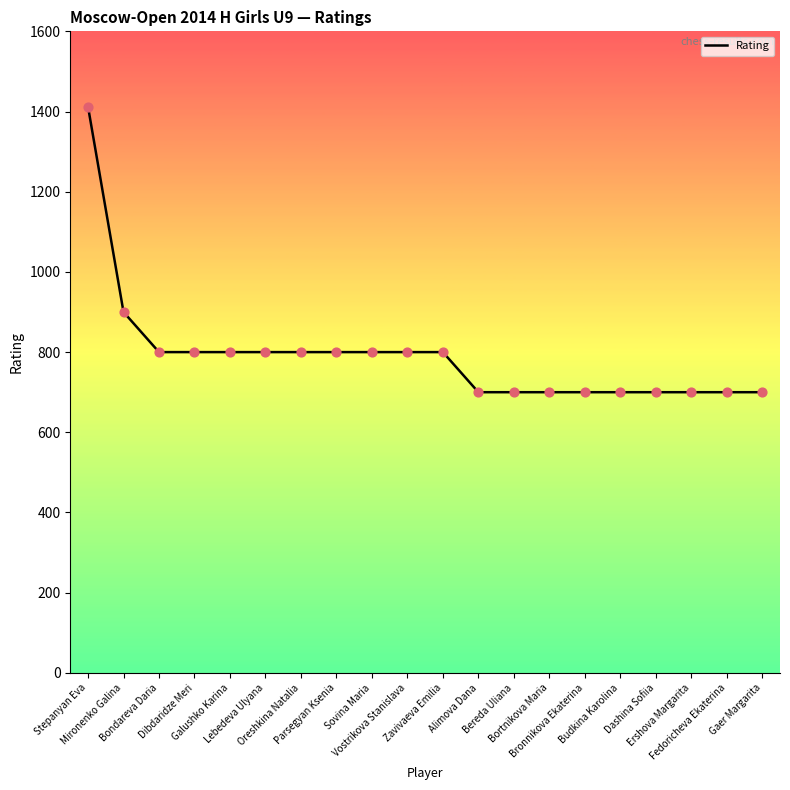

What is the ratio of the value at Zavivaeva Emilia to the value at Stepanyan Eva?

0.6